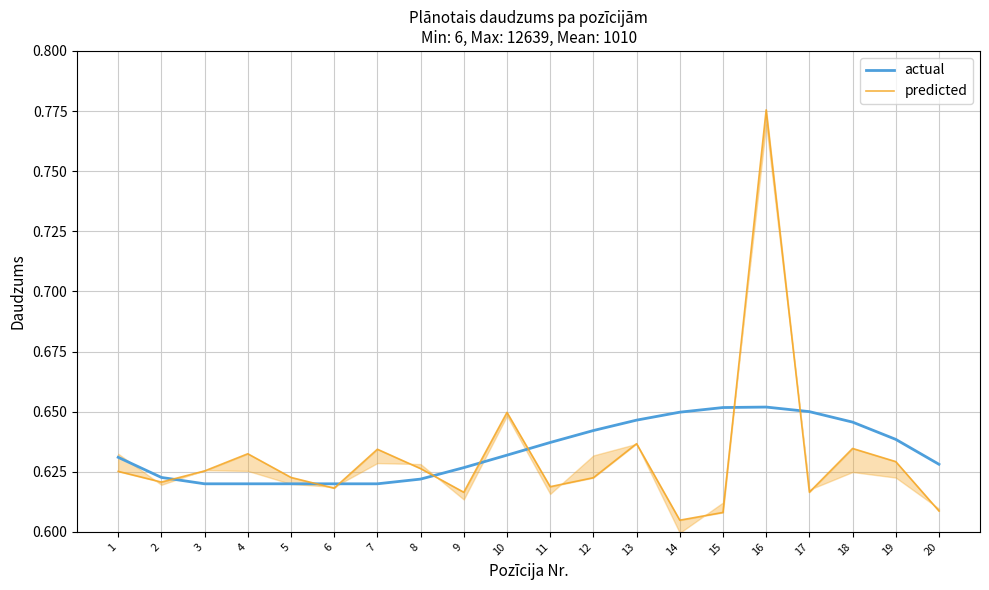

How many lines are shown in the chart?

2